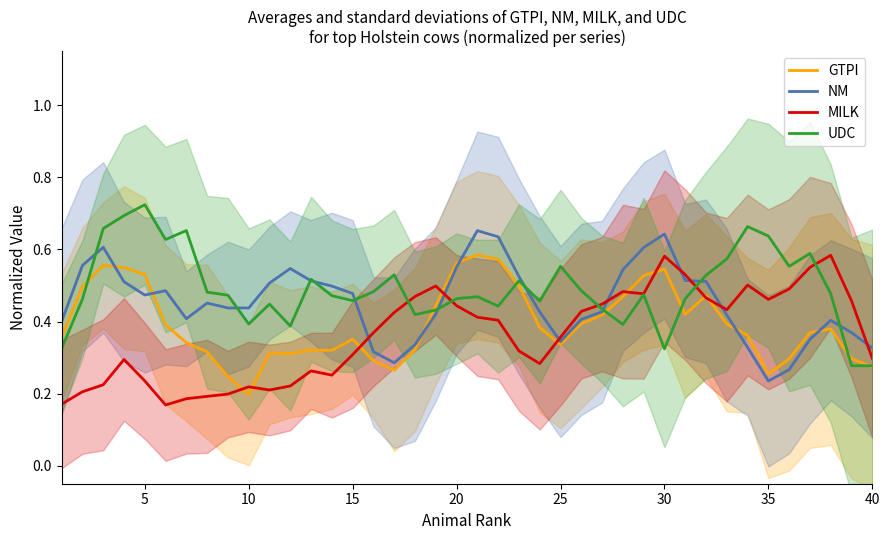

What is the lowest value of the UDC series?

0.3